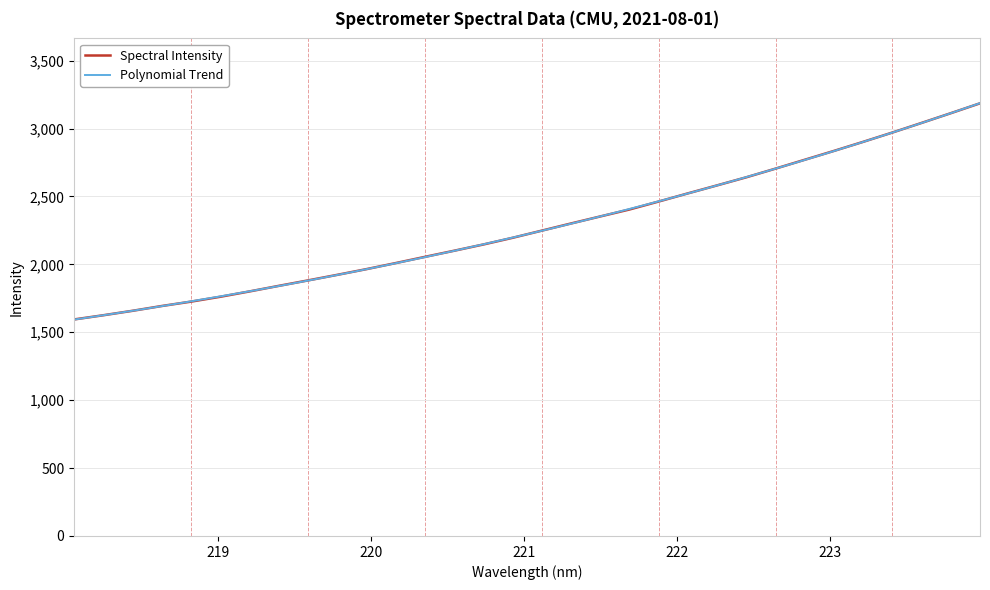

Reading left to right, what are all the values shown in this chart?

218.0596=1594.3	218.2508=1625.2	218.442=1658.0	218.6332=1693.3	218.8244=1725.5	219.0156=1761.2	219.2067=1800.6	219.3979=1841.6	219.589=1881.8	219.7801=1922.7	219.9712=1964.9	220.1623=2009.4	220.3533=2055.2	220.5444=2100.3	220.7354=2146.3	220.9264=2195.5	221.1174=2248.4	221.3083=2301.1	221.4993=2352.8	221.6902=2404.0	221.8812=2462.7	222.0721=2522.7	222.263=2581.6	222.4538=2641.1	222.6447=2704.9	222.8355=2770.1	223.0264=2835.2	223.2172=2902.0	223.408=2970.5	223.5987=3041.2	223.7895=3112.8	223.9802=3185.5